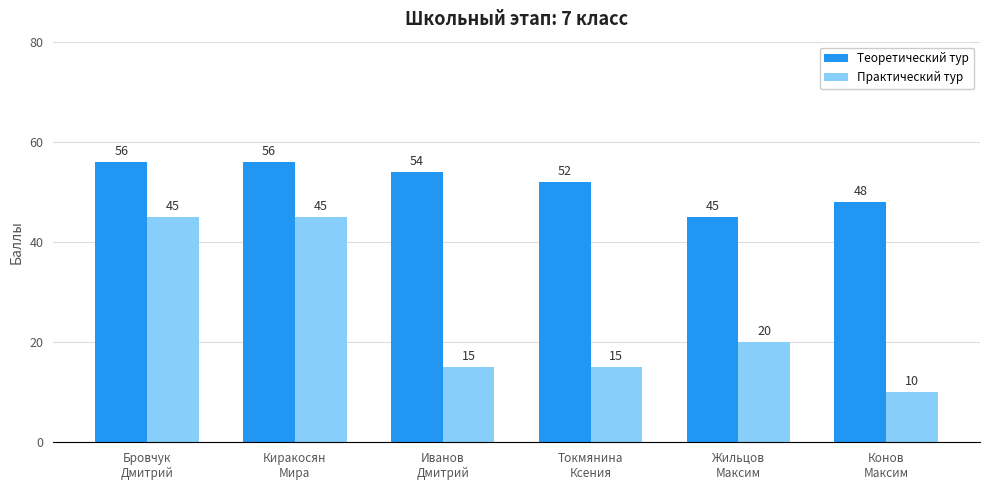

Which series has the largest total across all categories?

Теоретический тур